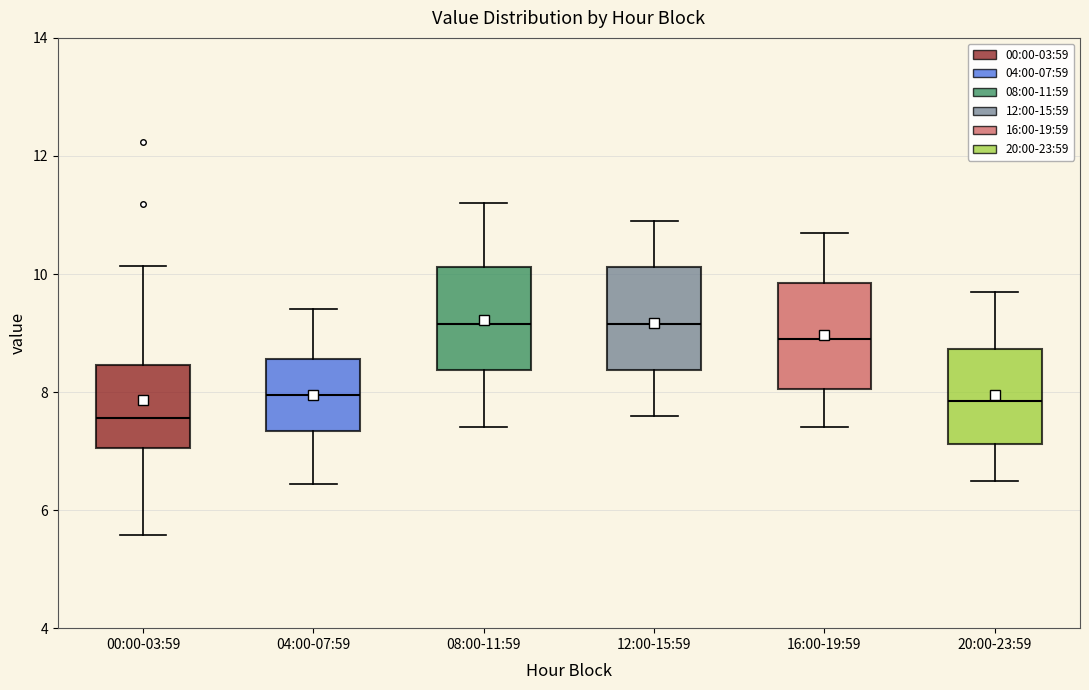

Reading left to right, read every box against the y-axis: the position of its median line, the range the box covers, and the ends of its whiskers. The values are not printed on the chart, so give them approximately, as read against the axis.

00:00-03:59: median 7.6, box 7.0 to 8.4, whiskers 5.6 to 10.2
04:00-07:59: median 8.0, box 7.4 to 8.6, whiskers 6.4 to 9.4
08:00-11:59: median 9.2, box 8.4 to 10.2, whiskers 7.4 to 11.2
12:00-15:59: median 9.2, box 8.4 to 10.2, whiskers 7.6 to 11.0
16:00-19:59: median 9.0, box 8.0 to 9.8, whiskers 7.4 to 10.8
20:00-23:59: median 7.8, box 7.2 to 8.8, whiskers 6.6 to 9.8